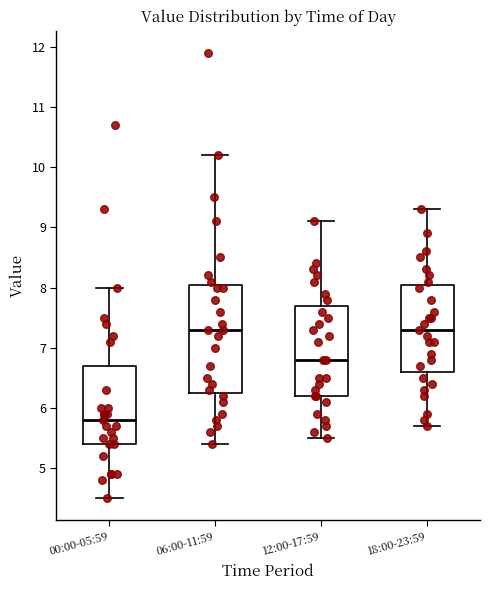

Reading left to right, read every box against the y-axis: the position of its median line, the range the box covers, and the ends of its whiskers. The values are not printed on the chart, so give them approximately, as read against the axis.

00:00-05:59: median 5.8, box 5.4 to 6.7, whiskers 4.5 to 8.0
06:00-11:59: median 7.3, box 6.3 to 8.1, whiskers 5.4 to 10.2
12:00-17:59: median 6.8, box 6.2 to 7.7, whiskers 5.5 to 9.1
18:00-23:59: median 7.3, box 6.6 to 8.1, whiskers 5.7 to 9.3